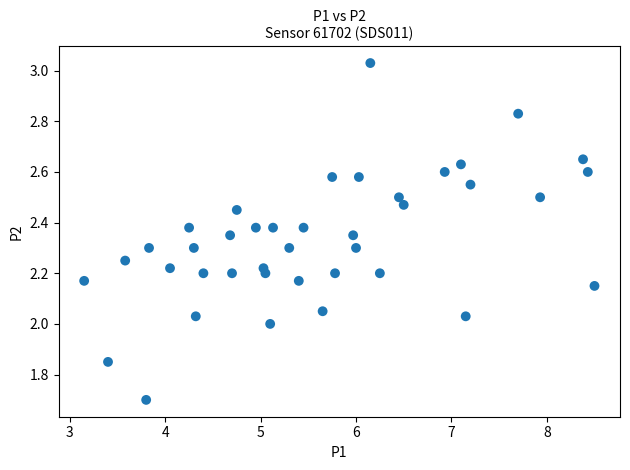

What is the range of Y values (max minus min)?

1.3